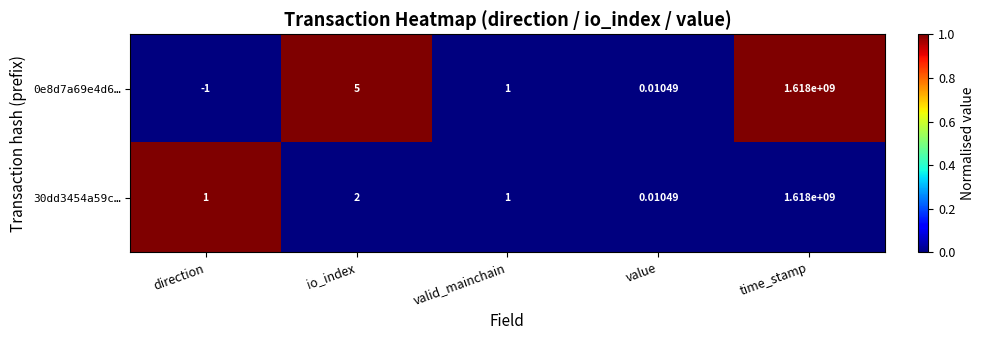

Which category has the lowest value in the 30dd3454a59c… series?

value